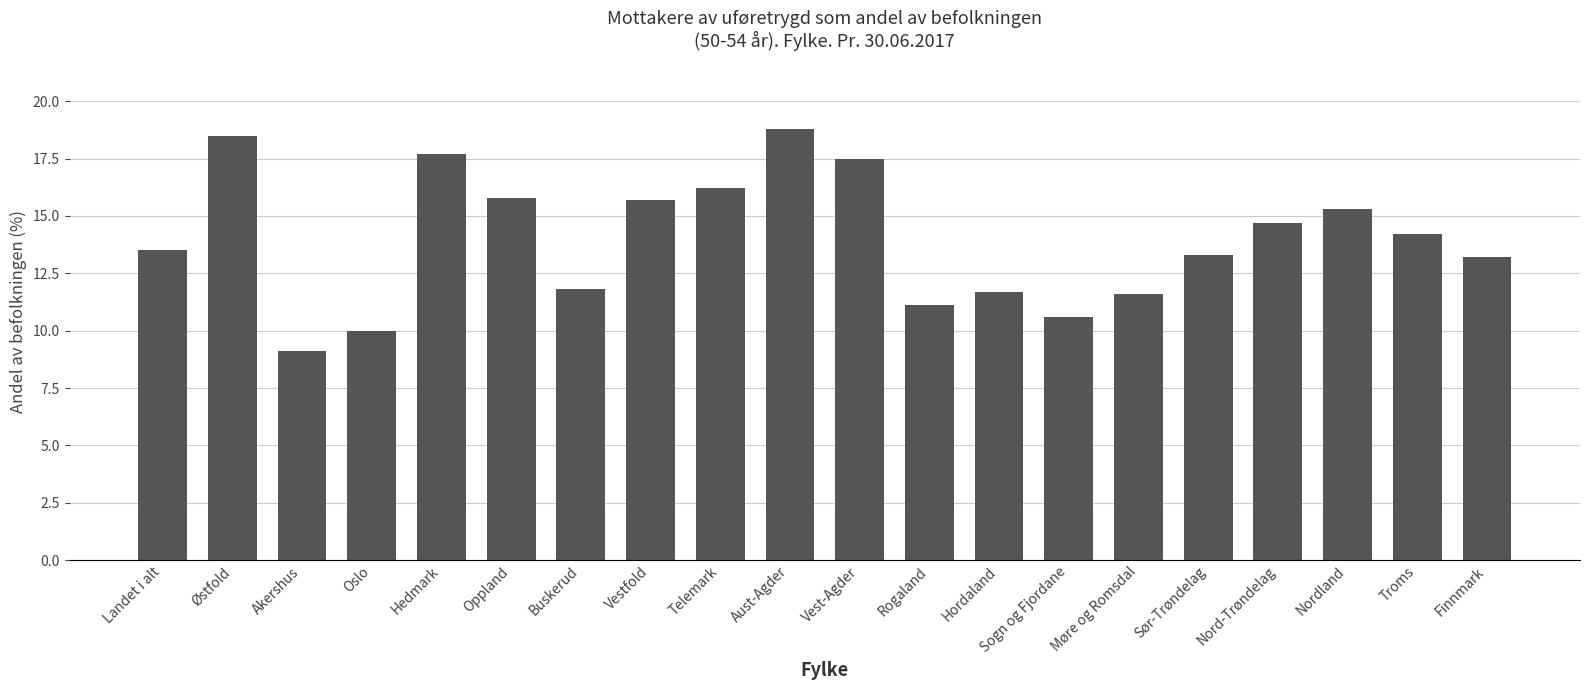

Reading left to right, what are all the values shown in this chart?

13.5	18.5	9.1	10.0	17.7	15.8	11.8	15.7	16.2	18.8	17.5	11.1	11.7	10.6	11.6	13.3	14.7	15.3	14.2	13.2